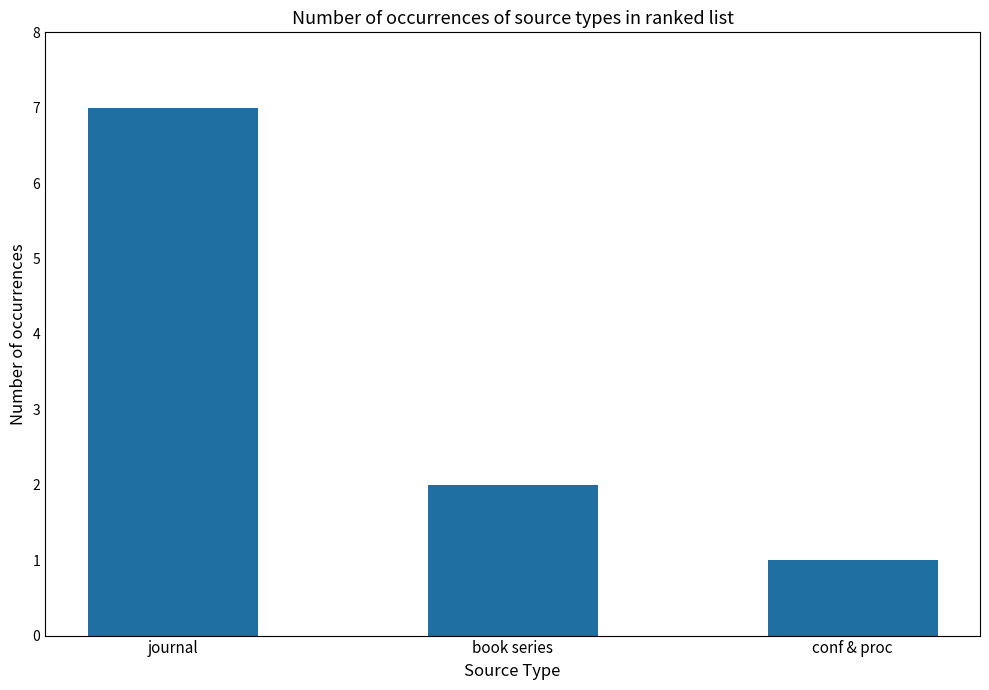

Where does the data first go above 2?

journal